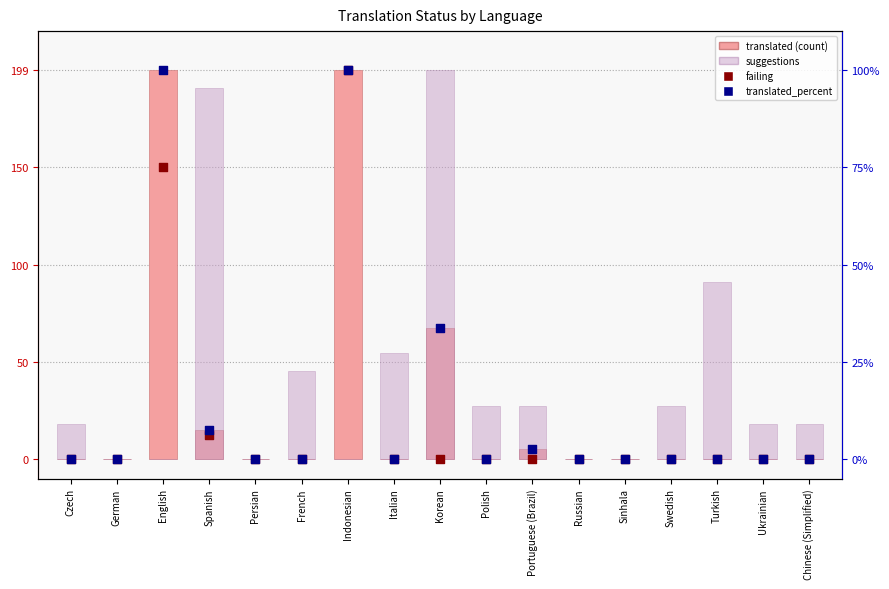

Which series has the largest total across all categories?

suggestions